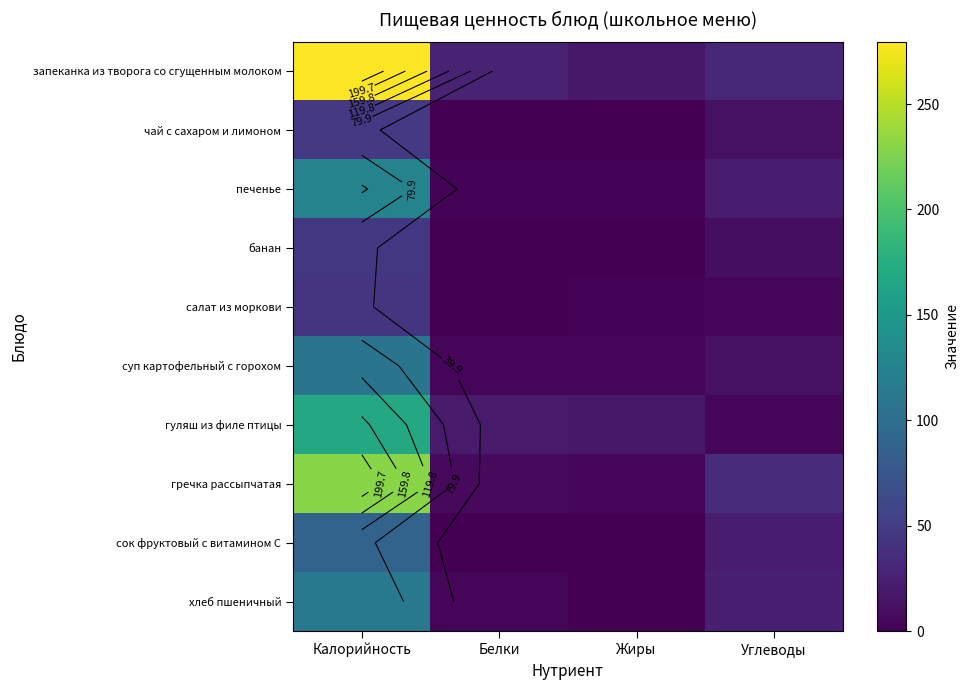

At which category is the sum across all series the highest?

Калорийность